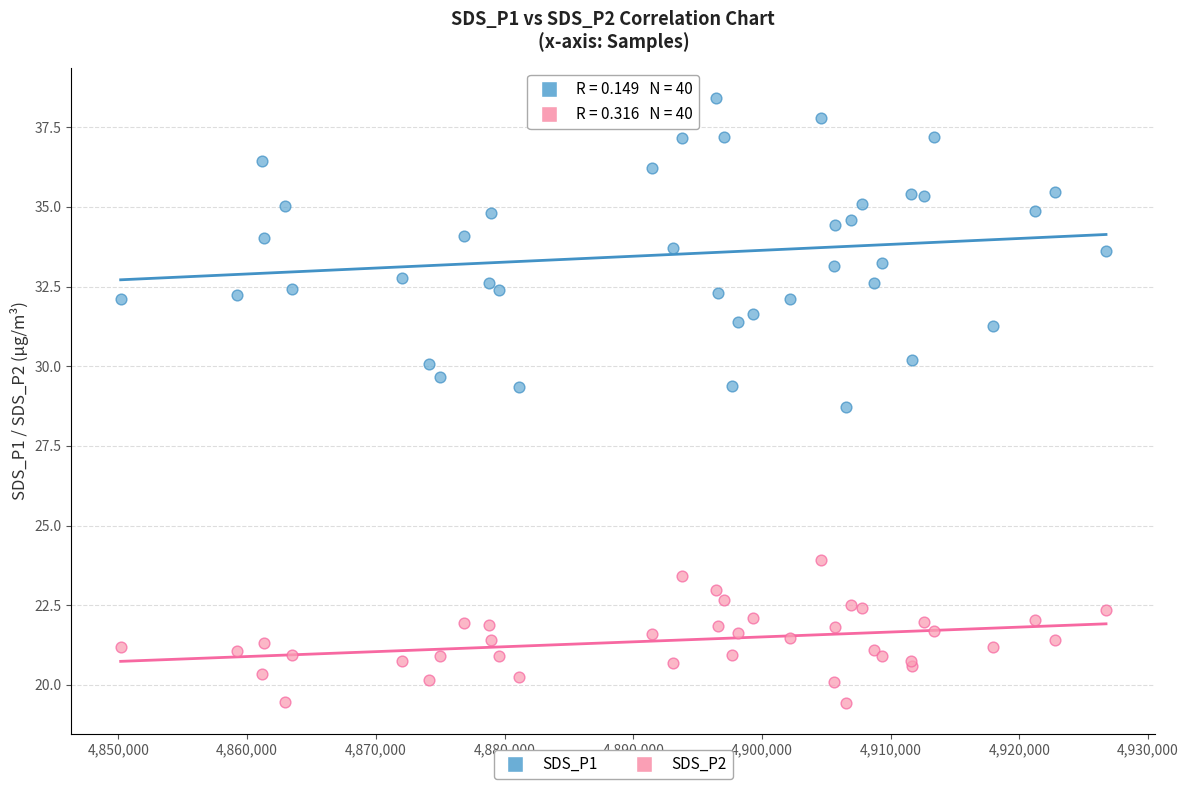

Across all series, what Y value is closest to 28?

28.7